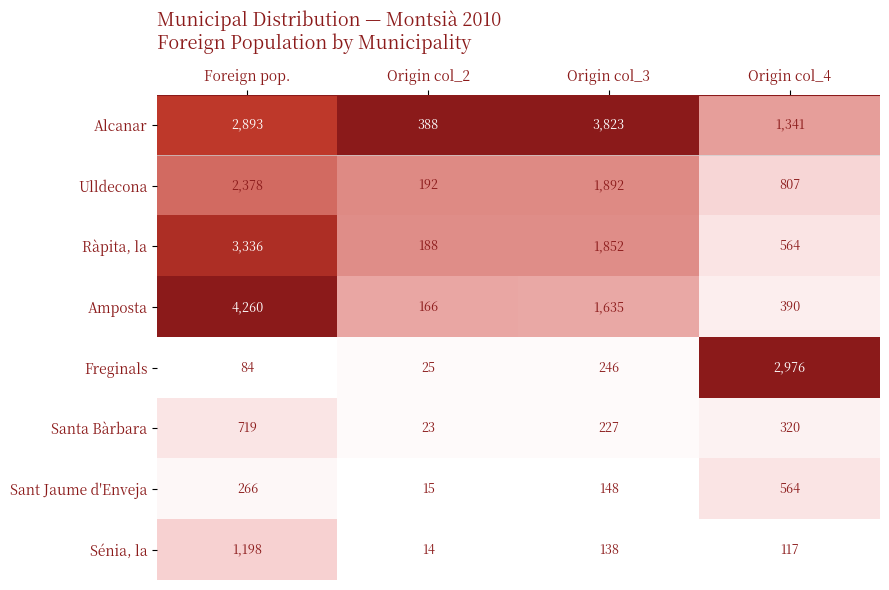

List the labels in order of Sant Jaume d'Enveja value, smallest first.

Origin col_2, Origin col_3, Foreign pop., Origin col_4